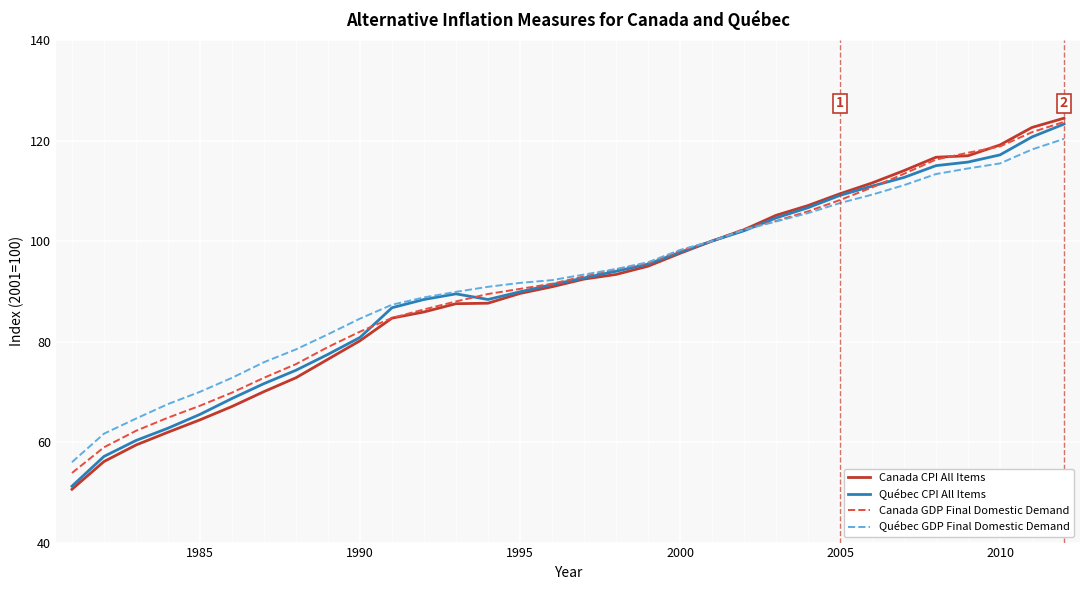

Which series has the largest range (max minus min)?

Canada CPI All Items